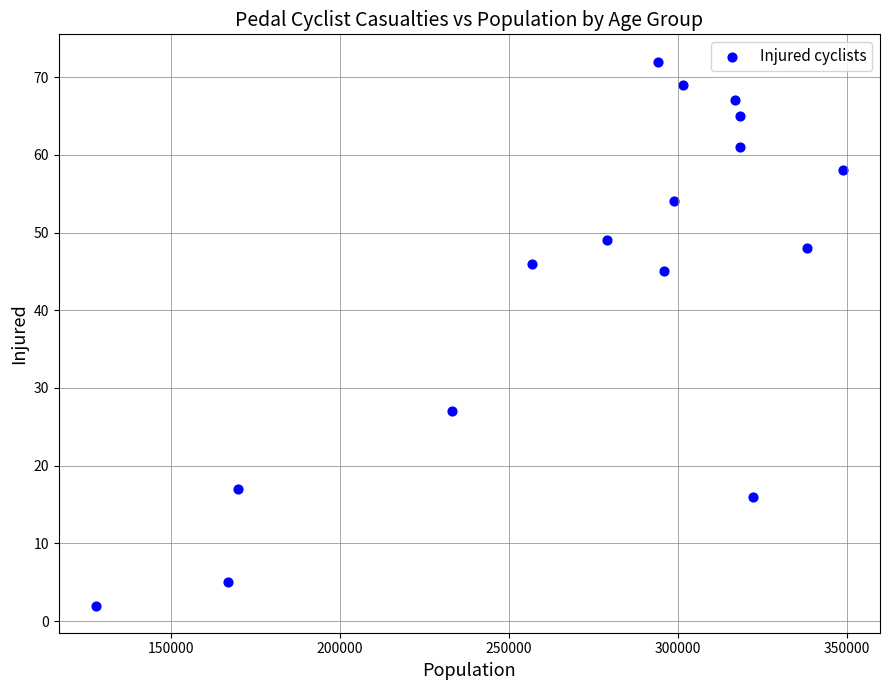

What Y value in the scatter plot is closest to 37?

45